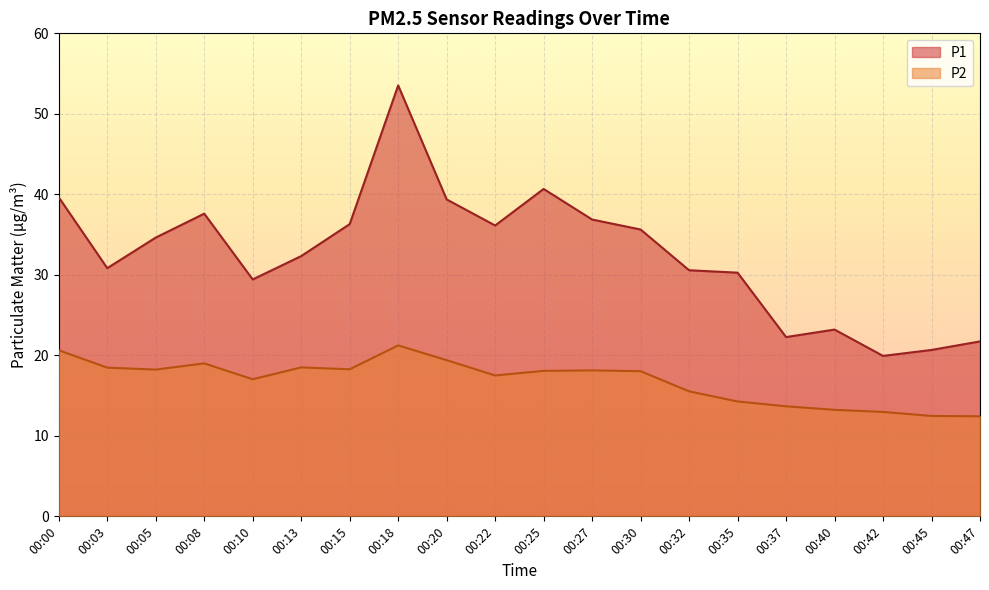

What is the lowest value of the P2 series?

12.4